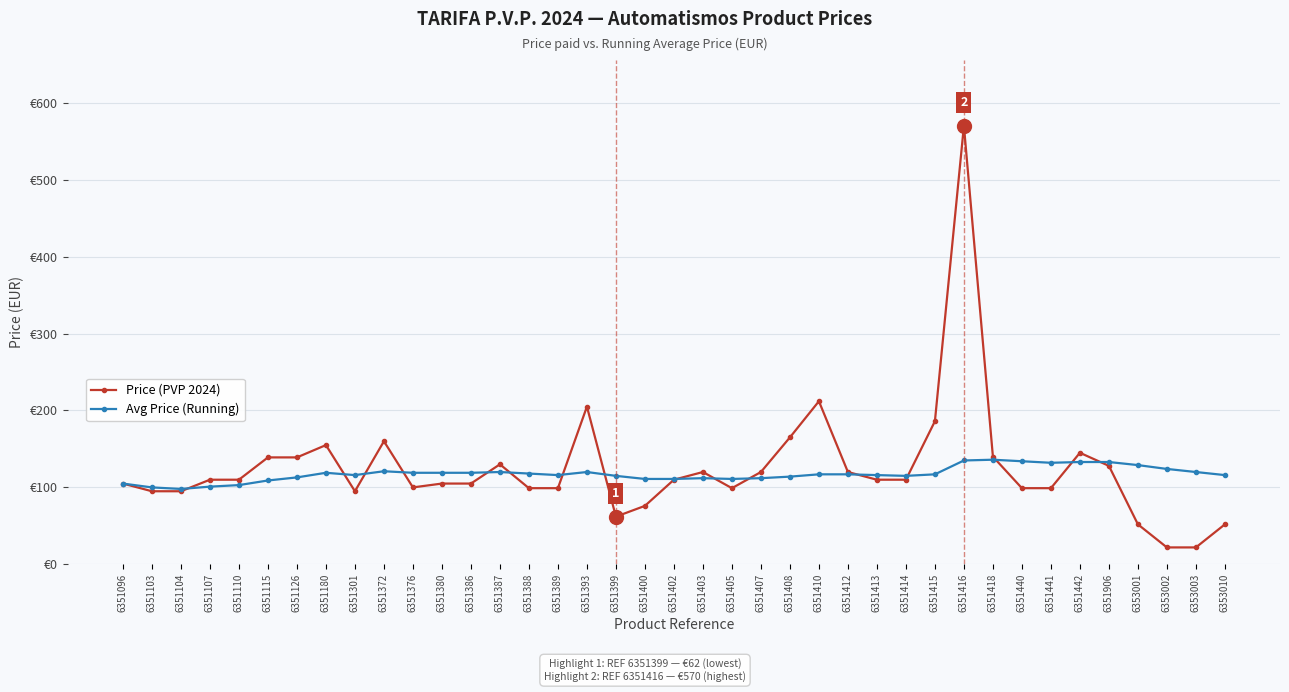

Reading left to right, extract all data points from this chart.

Price (PVP 2024): 6351096=105	6351103=95	6351104=95	6351107=110	6351110=110	6351115=139	6351126=139	6351180=155	6351301=95	6351372=160	6351376=100	6351380=105	6351386=105	6351387=130	6351388=99	6351389=99	6351393=205	6351399=62	6351400=76	6351402=110	6351403=120	6351405=99	6351407=120	6351408=165	6351410=212	6351412=120	6351413=110	6351414=110	6351415=186	6351416=570	6351418=140	6351440=99	6351441=99	6351442=145	6351906=128	6353001=52	6353002=22	6353003=22	6353010=52
Avg Price (Running): 6351096=105	6351103=100	6351104=98	6351107=101	6351110=103	6351115=109	6351126=113	6351180=119	6351301=116	6351372=121	6351376=119	6351380=119	6351386=119	6351387=120	6351388=118	6351389=116	6351393=120	6351399=115	6351400=111	6351402=111	6351403=112	6351405=111	6351407=112	6351408=114	6351410=117	6351412=117	6351413=116	6351414=115	6351415=117	6351416=135	6351418=136	6351440=134	6351441=132	6351442=133	6351906=133	6353001=129	6353002=124	6353003=120	6353010=116